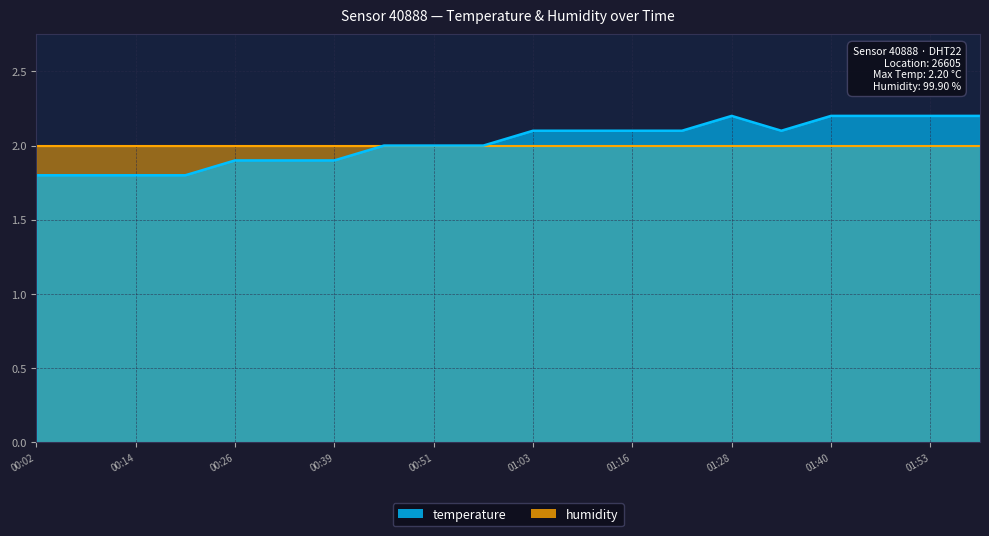

Does the chart have visible grid lines?

Yes